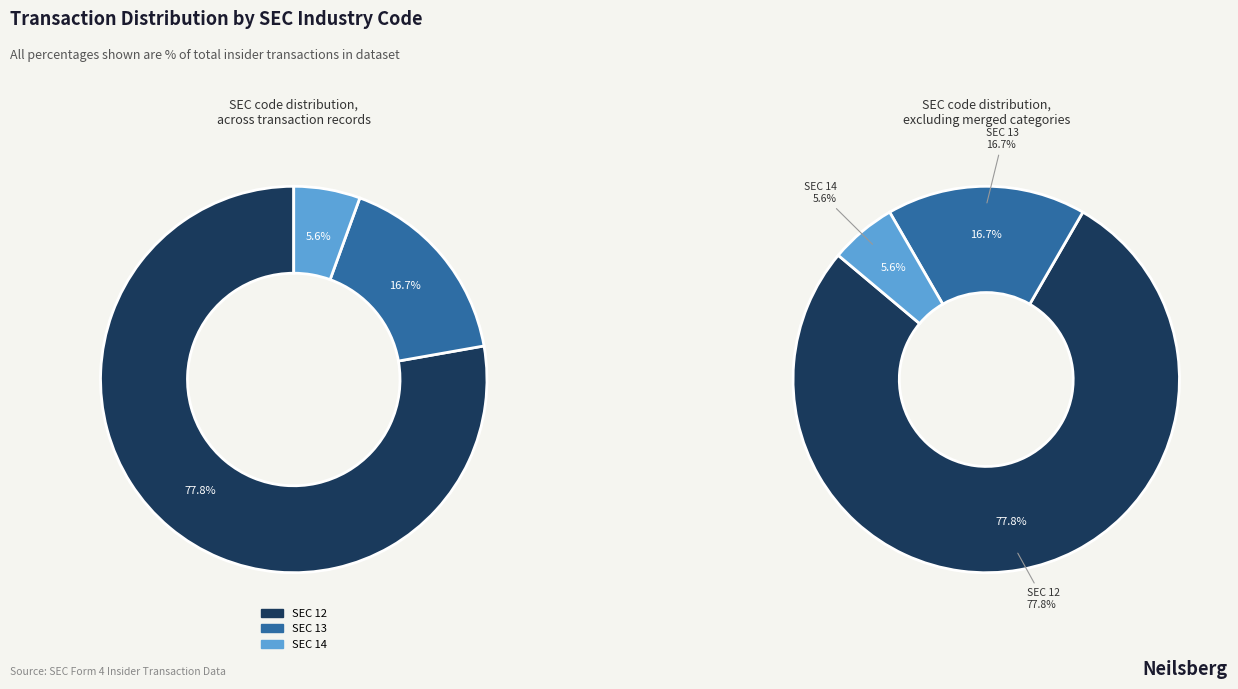

Does 14 account for over 50% of the chart?

No